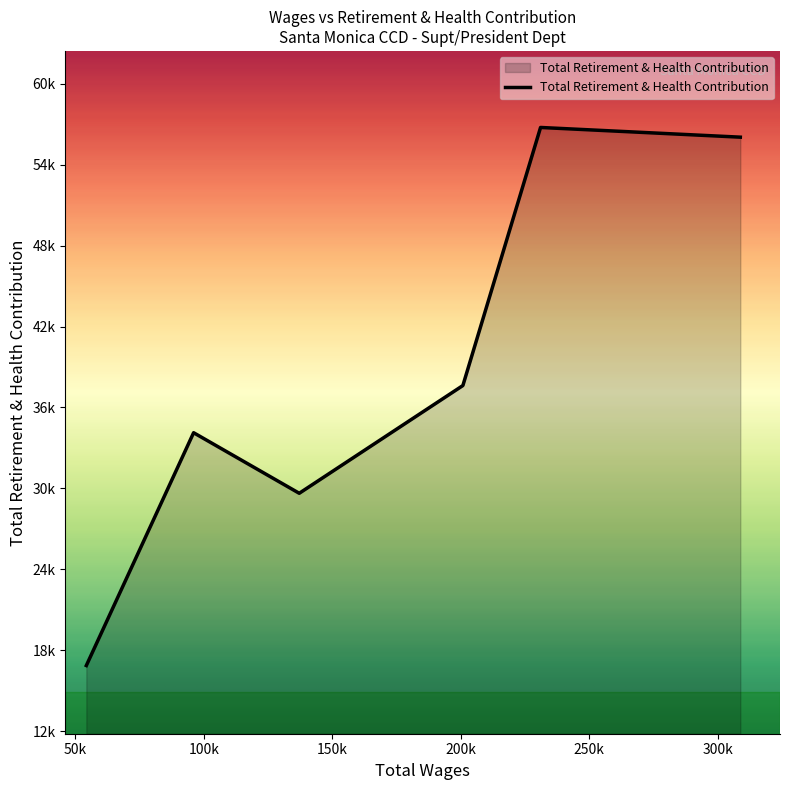

Does the chart have visible grid lines?

No